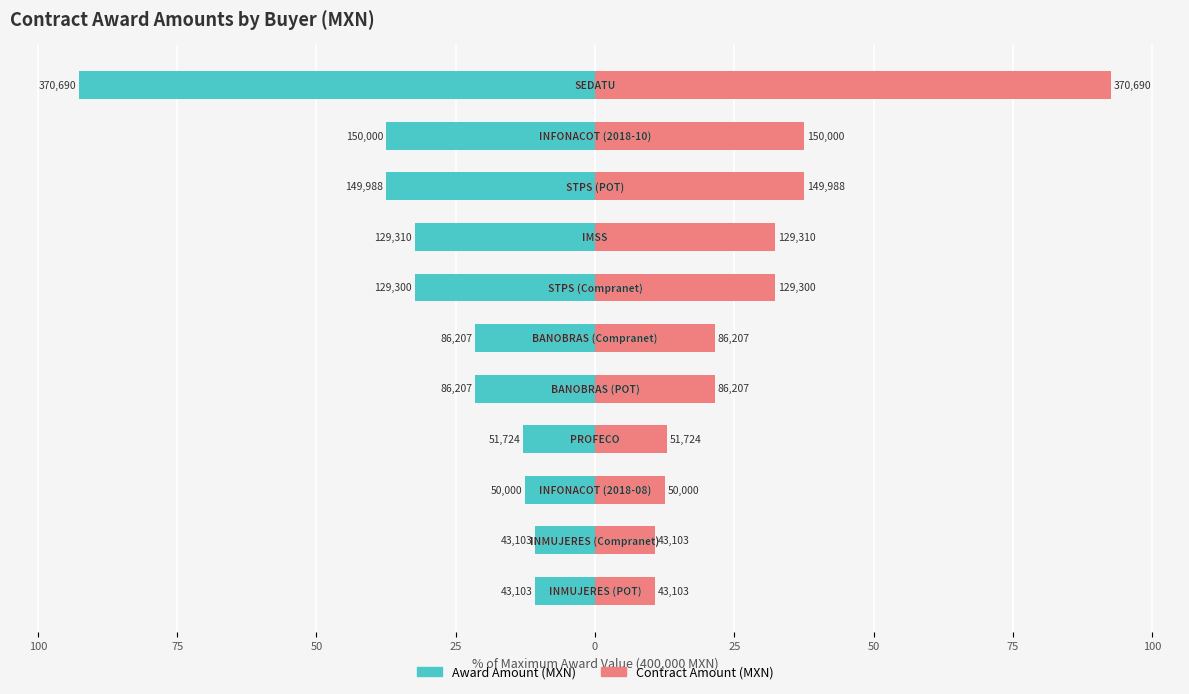

True or false: Contract Amount (MXN) has a value of 10.8 at 10.

True